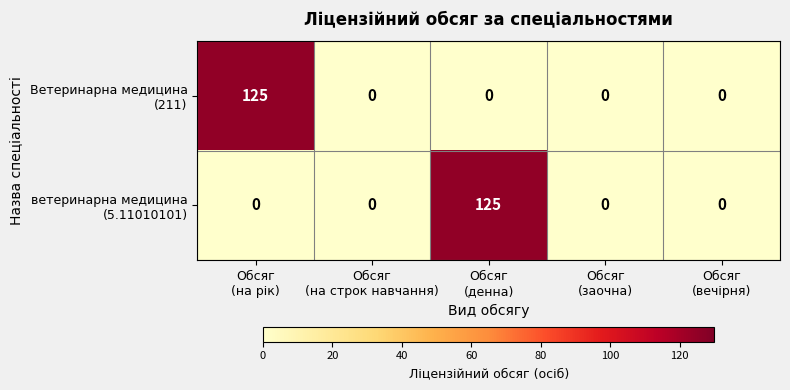

What is the greatest value displayed?

125